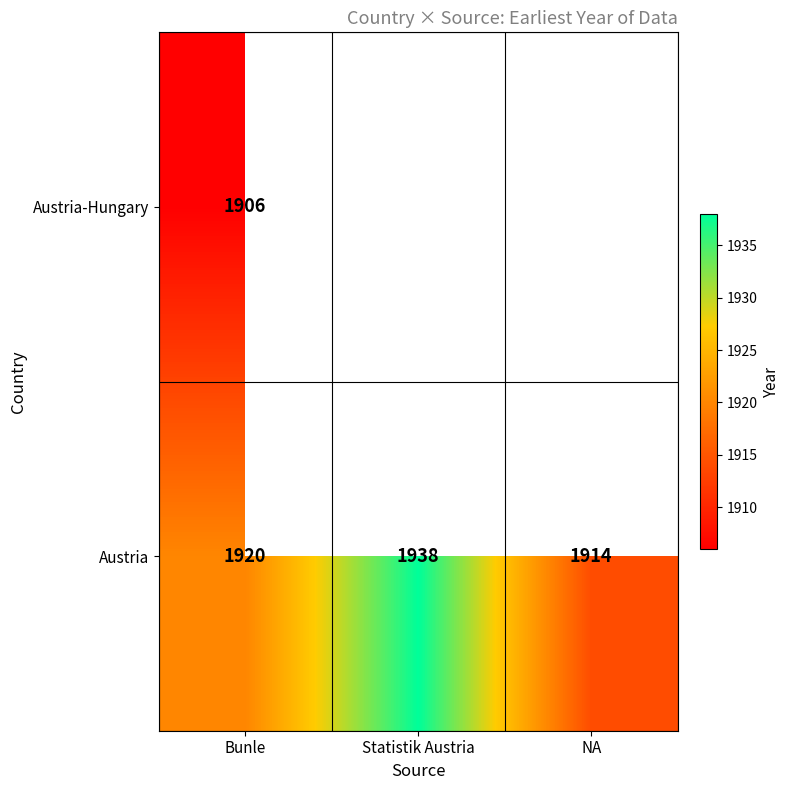

How many data points in Austria are less than 1920?

1